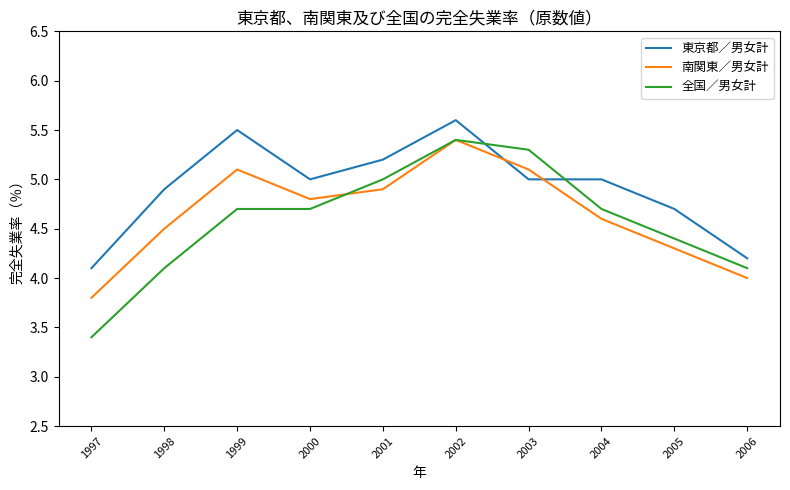

True or false: 全国／男女計 and 南関東／男女計 intersect in this chart.

True